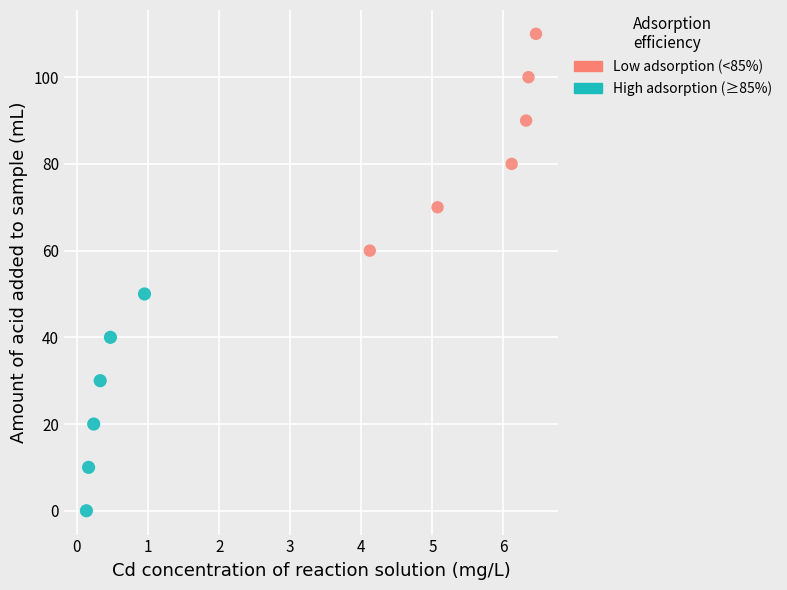

Which series contains the lowest Y value?

High adsorption (≥85%)